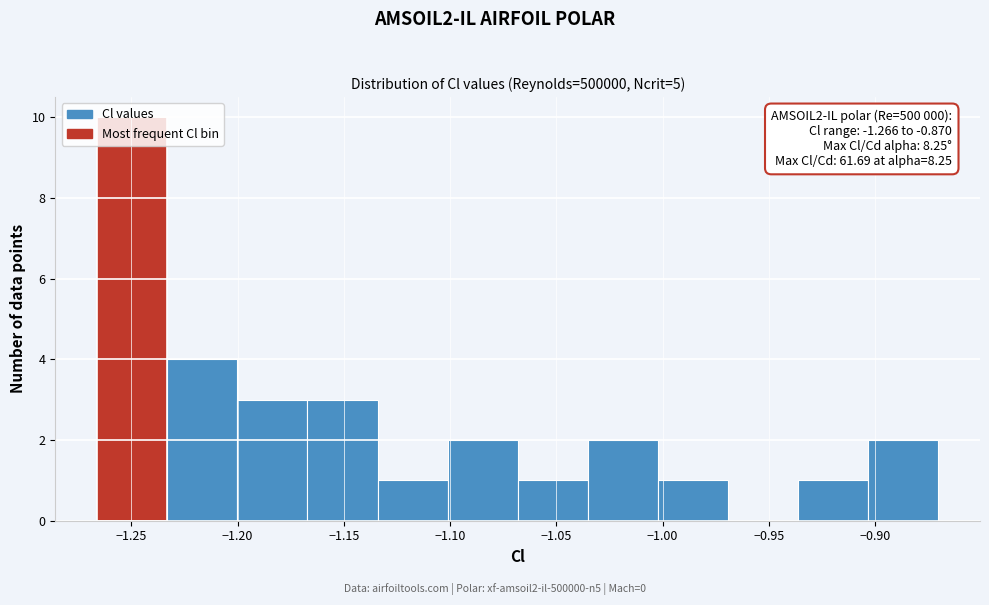

Over which range of the x-axis is the bar tallest?

-1.265 to -1.235